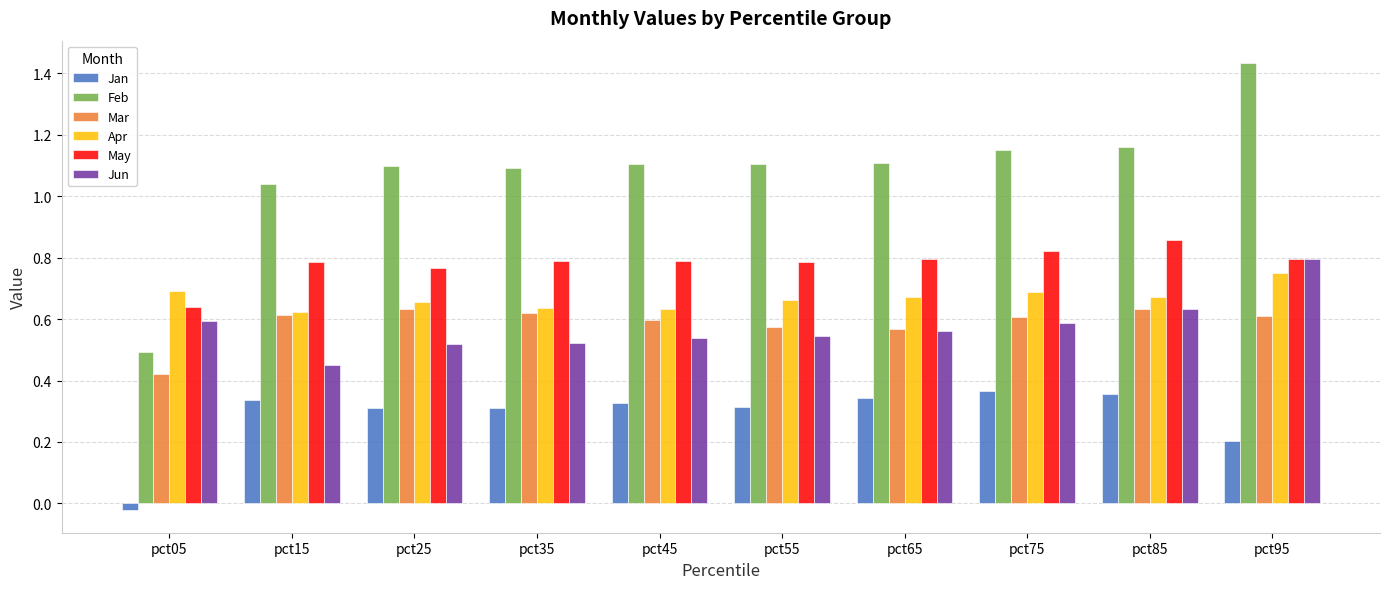

Which category has the highest value across all series?

pct95